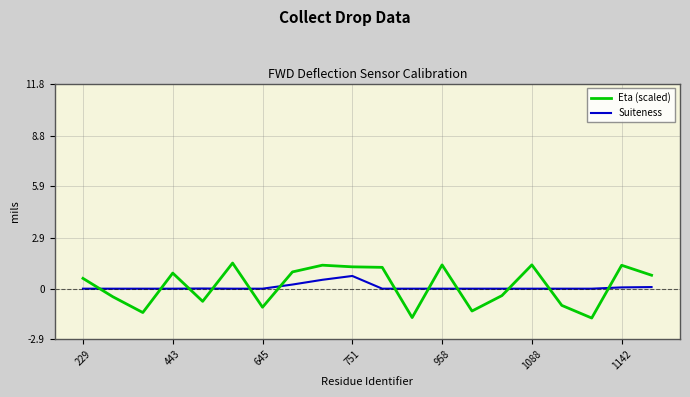

Does the chart display data point markers on the line(s)?

No